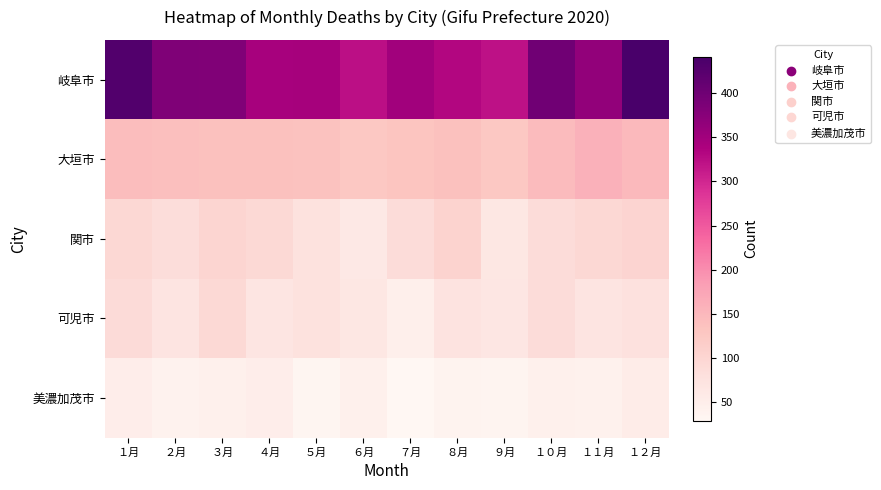

How many distinct data groups are displayed?

5